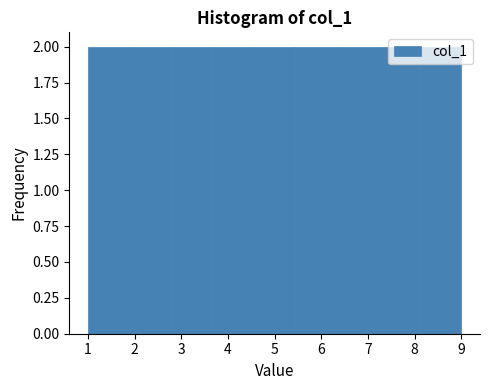

How tall is the bar that spans 2.8 to 3.7 on the x-axis? Neither the bar edges nor the heights are printed on the chart, so give them approximately, as read against the axes.

2